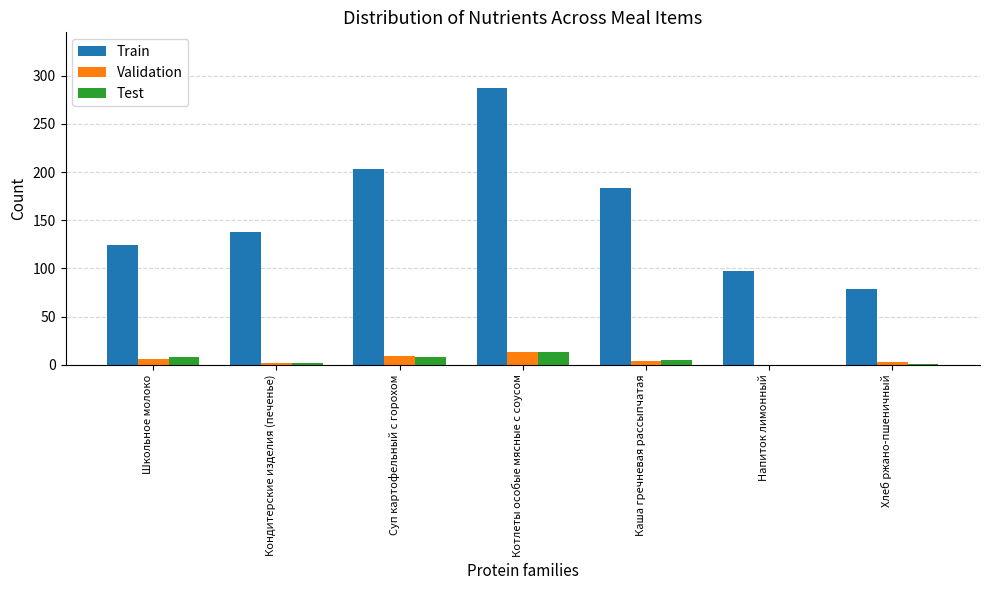

How many distinct data groups are displayed?

3